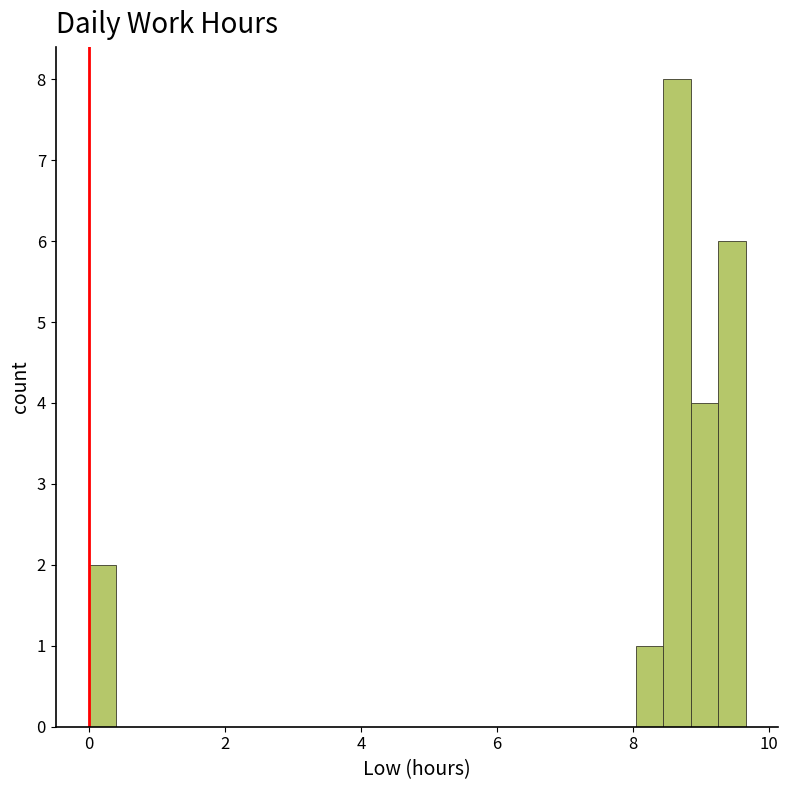

Read against the x-axis, roughly where is the centre of the tallest bar?

8.6